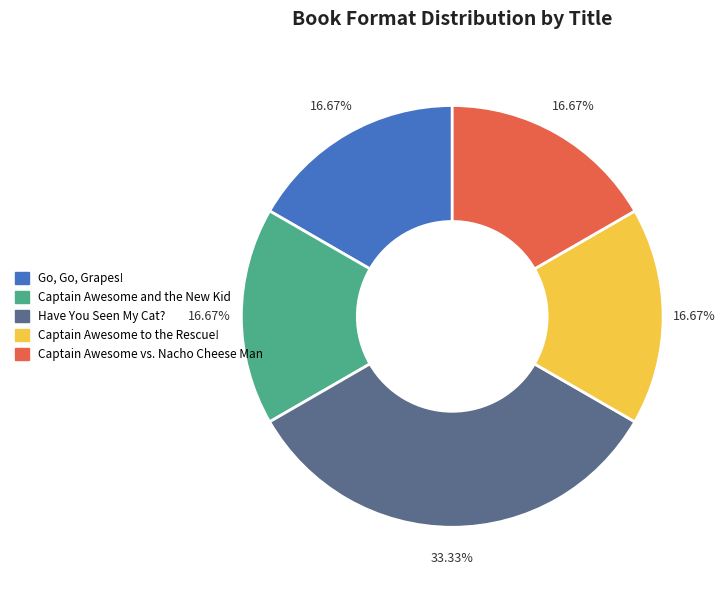

Which slice is the largest?

Have You Seen My Cat?